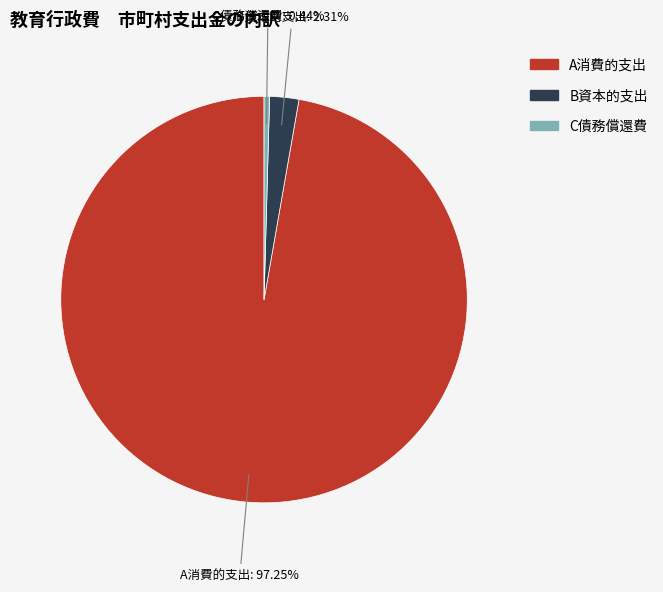

What is the ratio of the value at C債務償還費 to the value at B資本的支出?

0.2